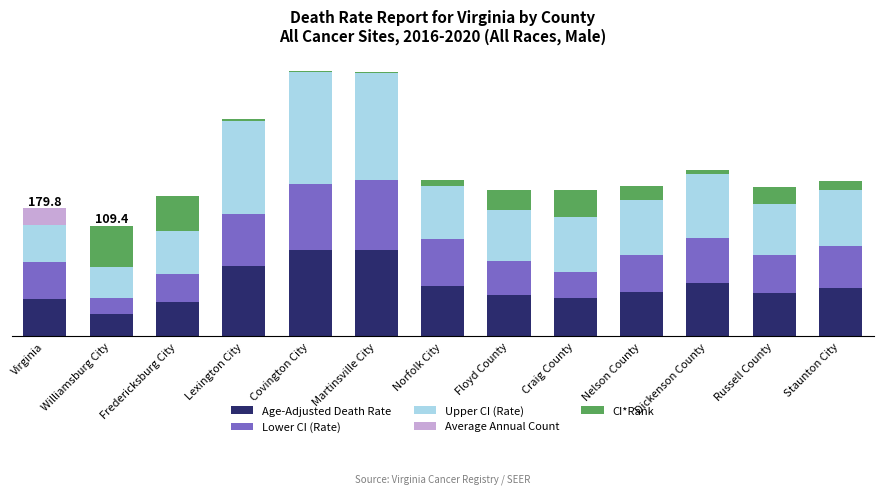

What are all the series names shown in the legend?

Age-Adjusted Death Rate, Lower CI (Rate), Upper CI (Rate), Average Annual Count, CI*Rank